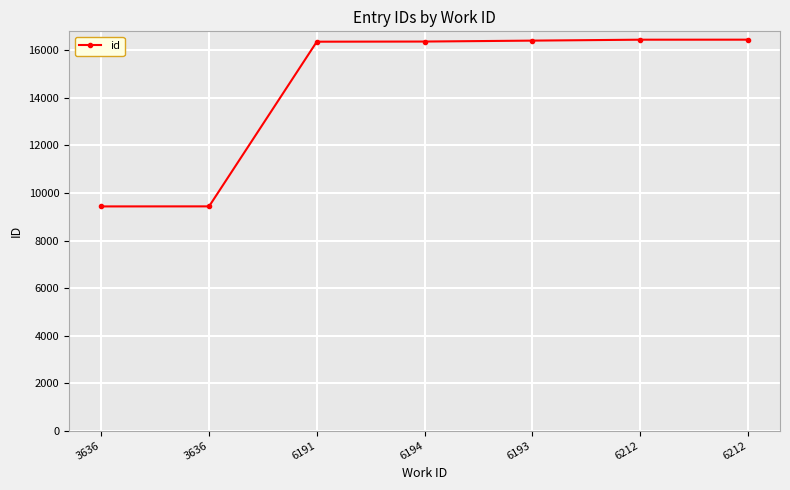

At which label does the data first exceed 16375?

6193